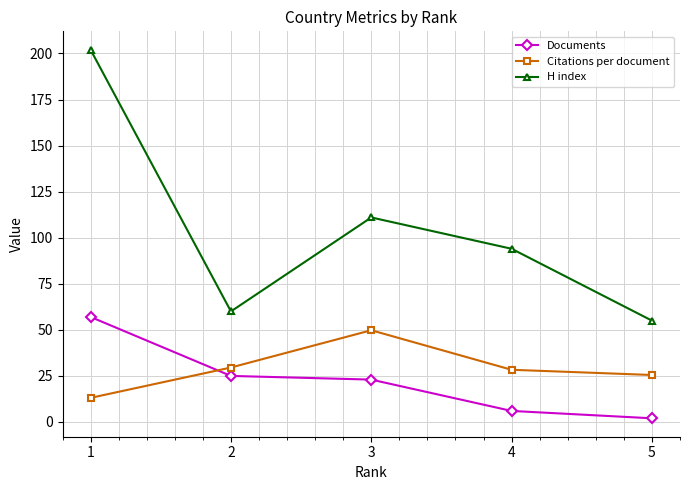

What is the sum of all Documents values?

113.0